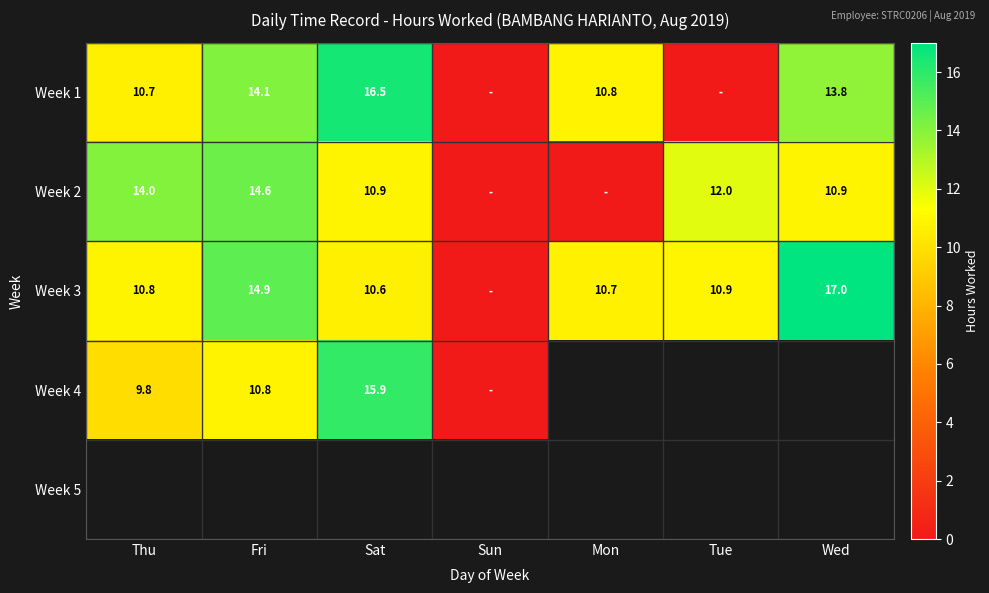

Is the value of Week 2 at Wed greater than the value of Week 1 at Thu?

Yes